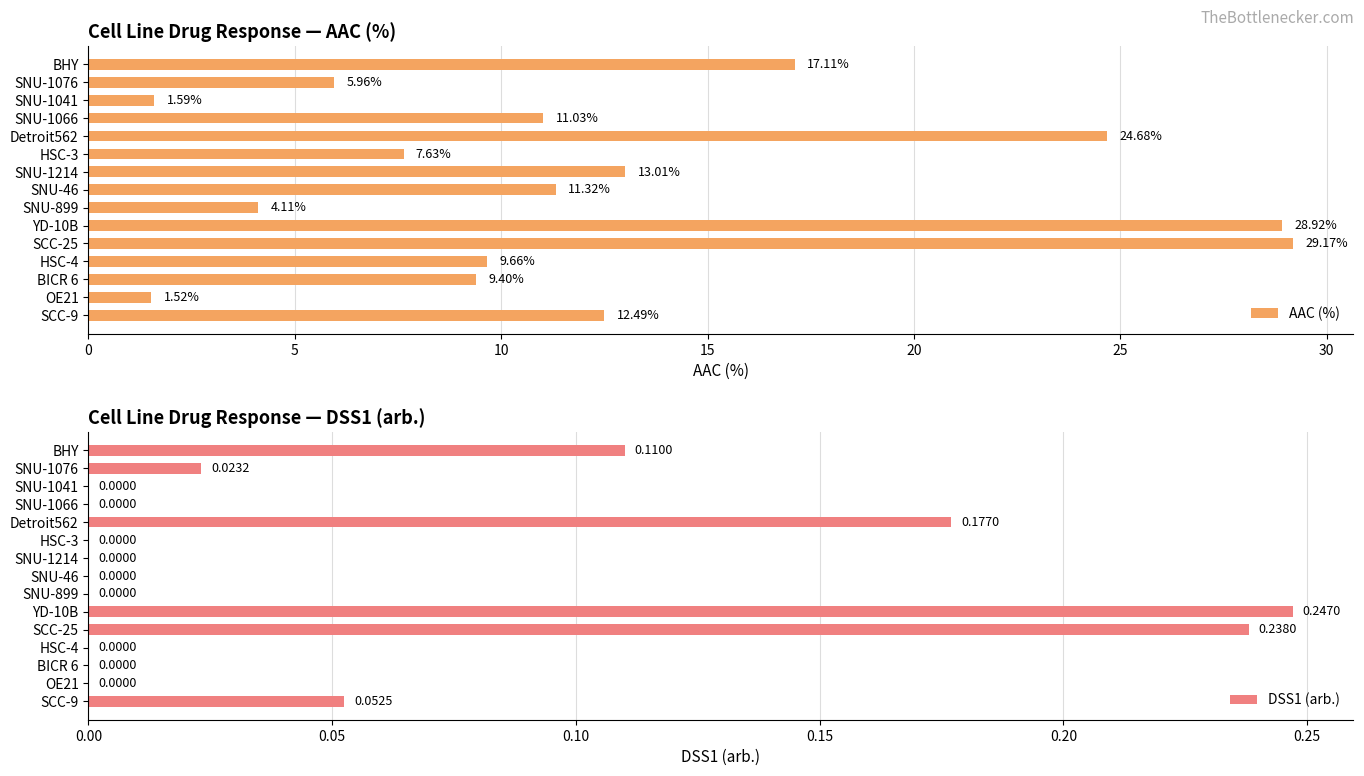

What is the difference between the maximum and second lowest values in the AAC (%) series?

27.6